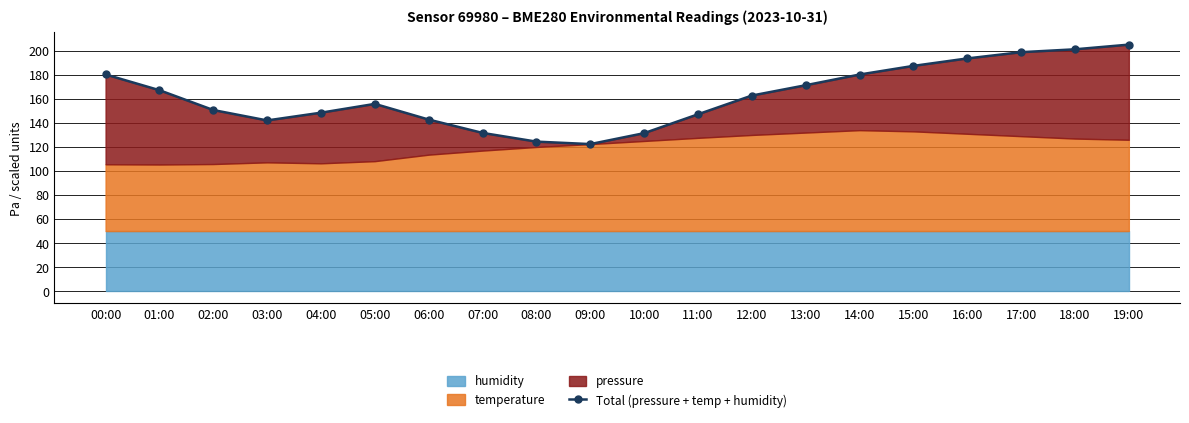

At which label does the data first exceed 162?

00:00